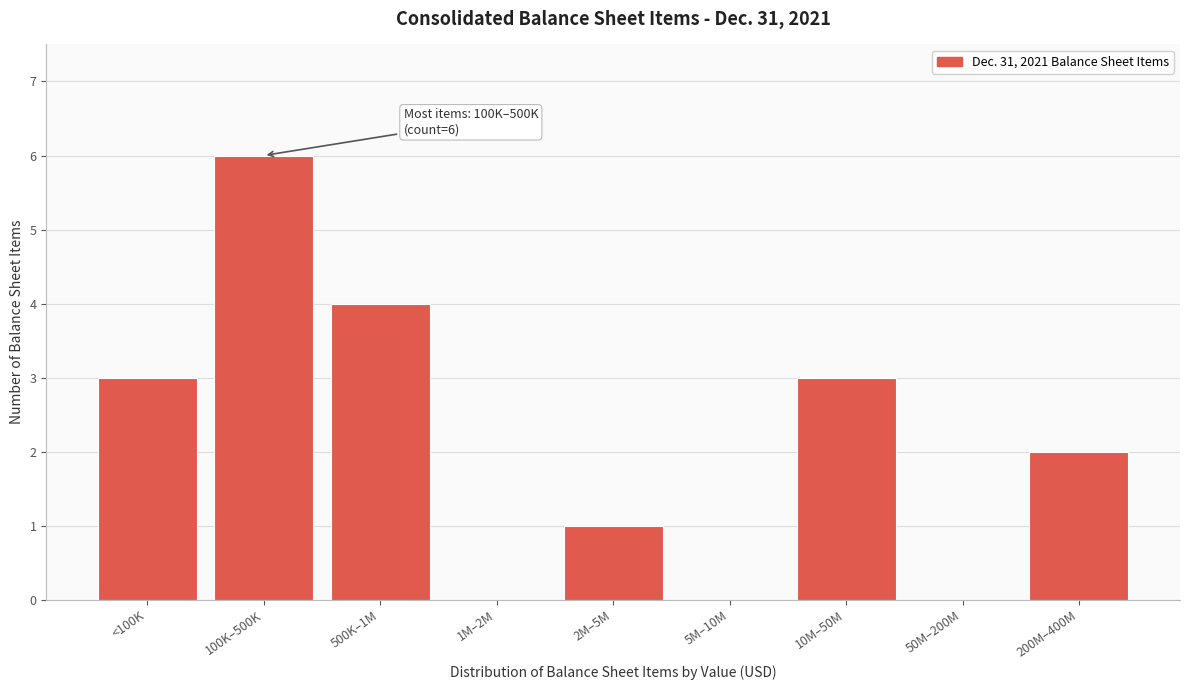

Reading left to right, extract all data points from this chart.

<100K=3	100K–500K=6	500K–1M=4	1M–2M=0	2M–5M=1	5M–10M=0	10M–50M=3	50M–200M=0	200M–400M=2